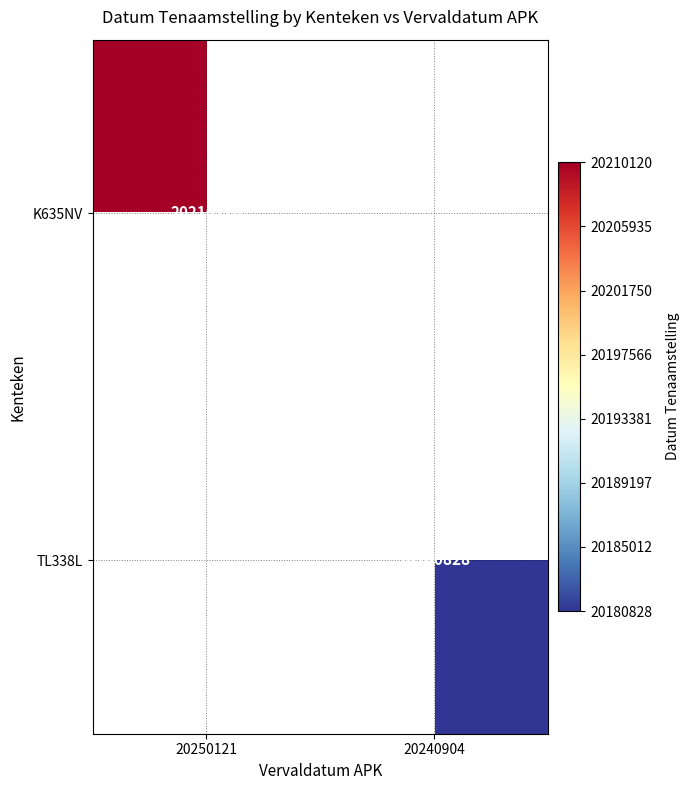

The K635NV series shows 20210120 at 20250121. True or false?

True